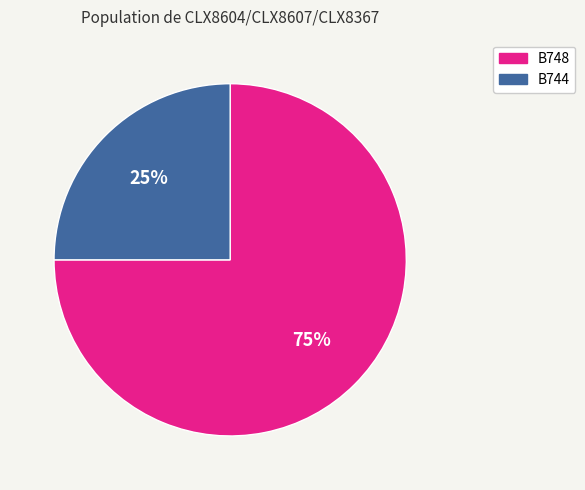

Is the sum of B748 and B744 greater than half?

Yes